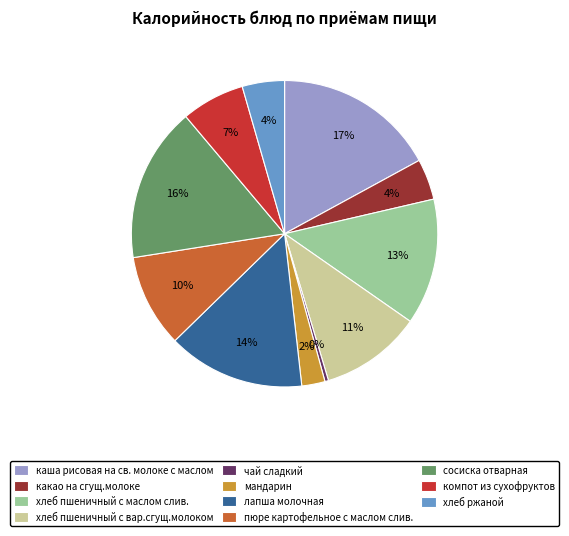

The хлеб пшеничный с маслом слив. slice represents 13% of the pie. True or false?

True